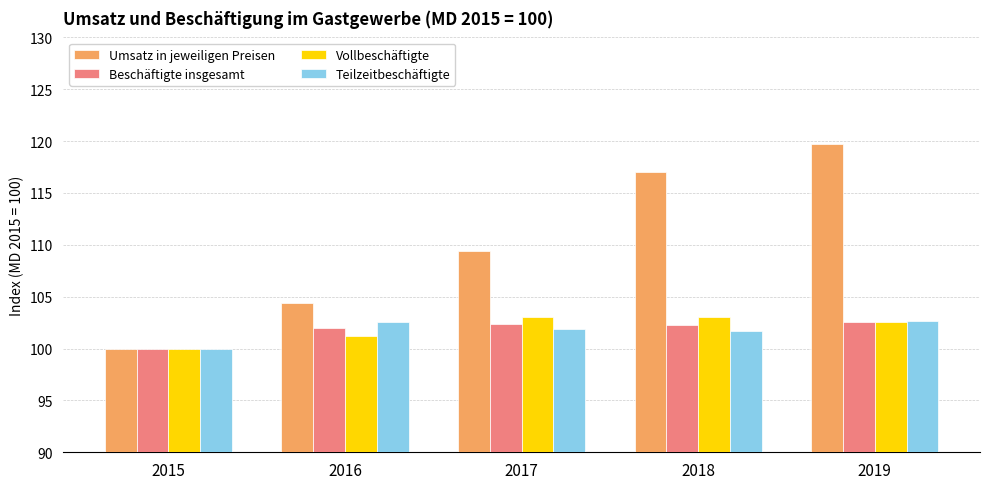

Does the chart contain stacked bars?

No